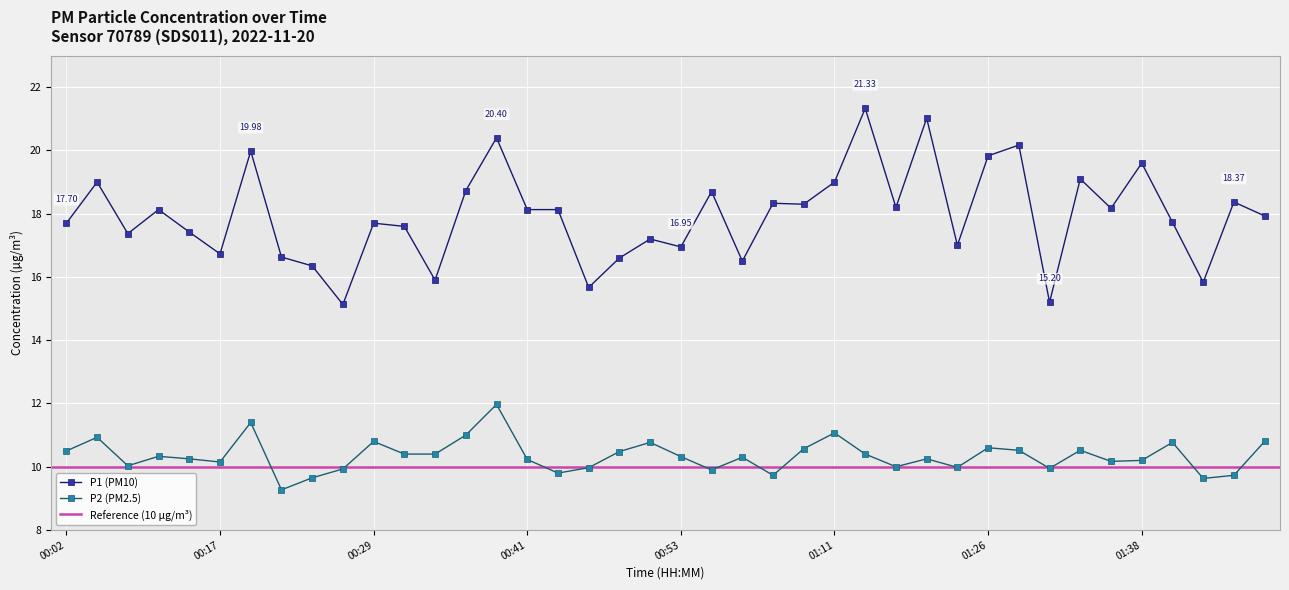

What is the minimum value for P2?

9.3